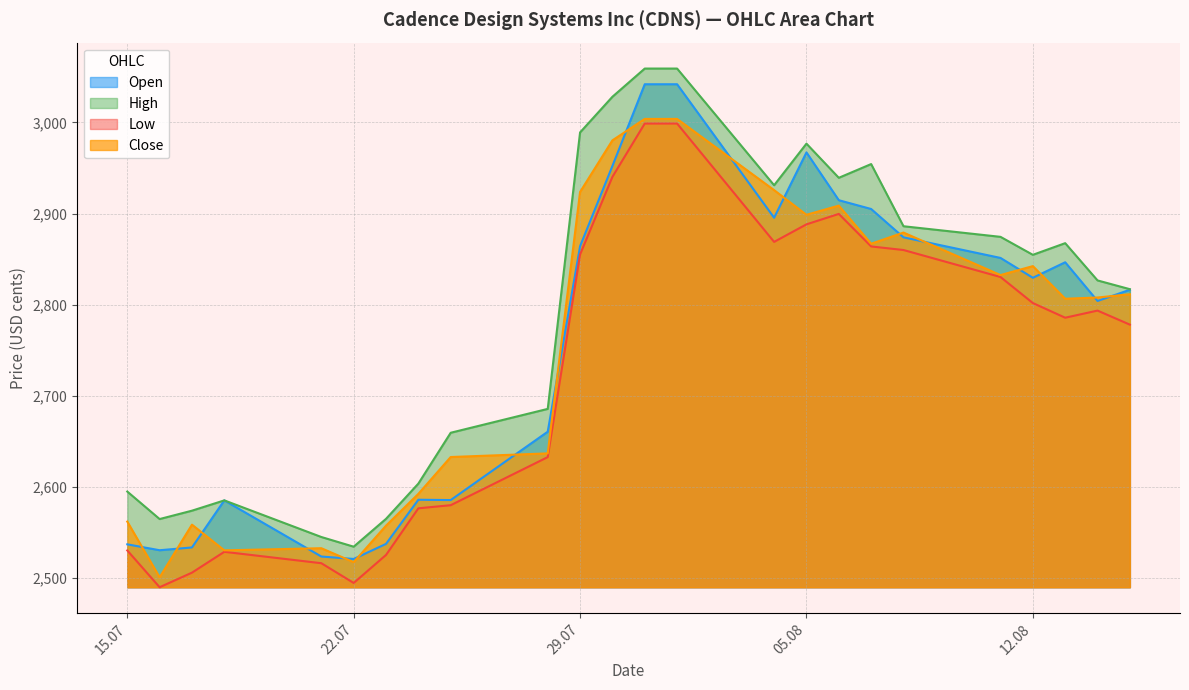

At which category does Low reach its first local valley?

16.07.2025